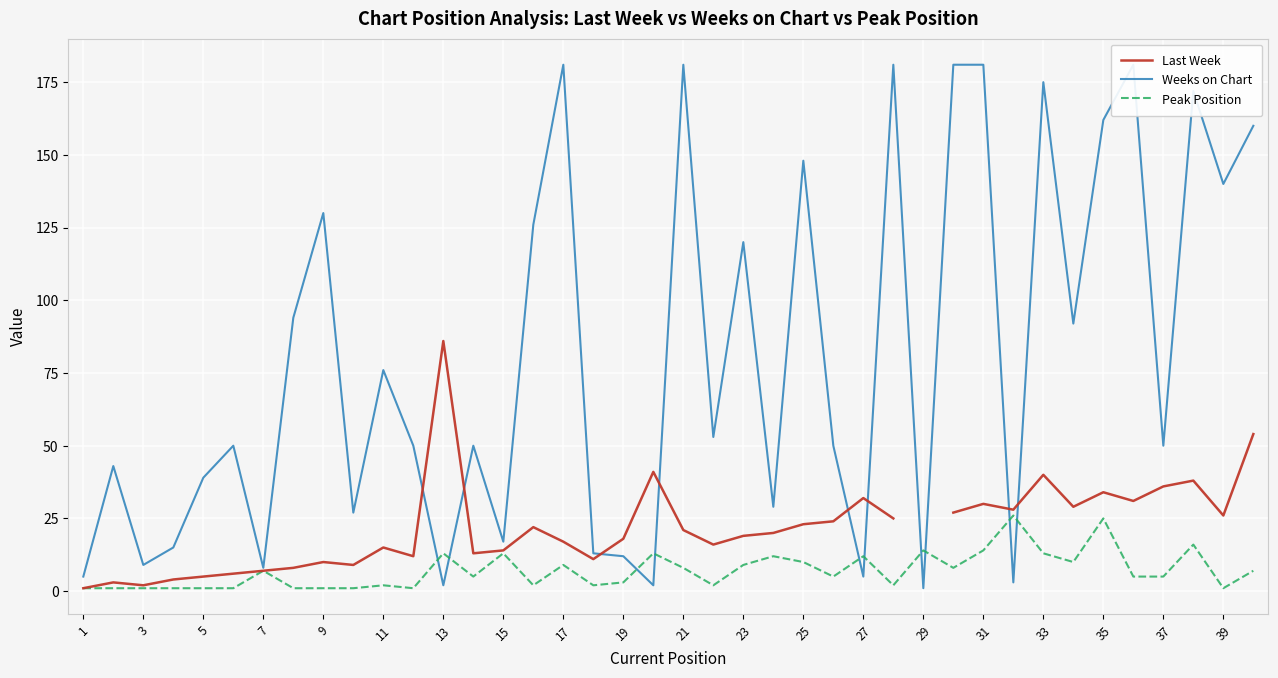

What are all the series names shown in the legend?

Last Week, Weeks on Chart, Peak Position